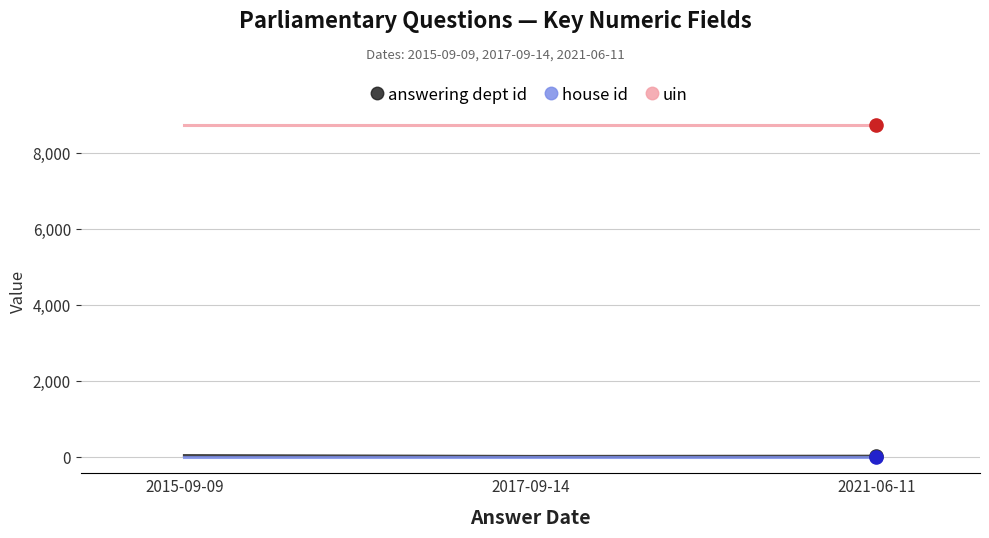

What is the total value across all series at 2017-09-14?

8759